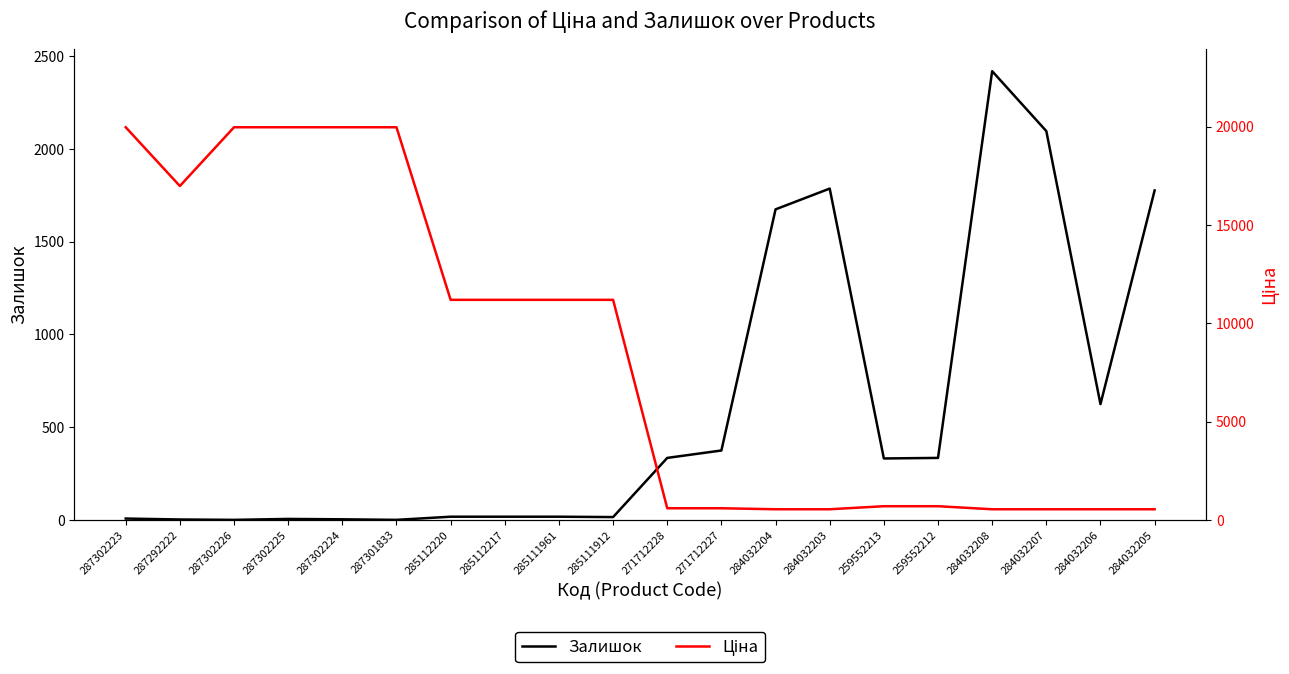

What is the greatest value displayed?

19964.2